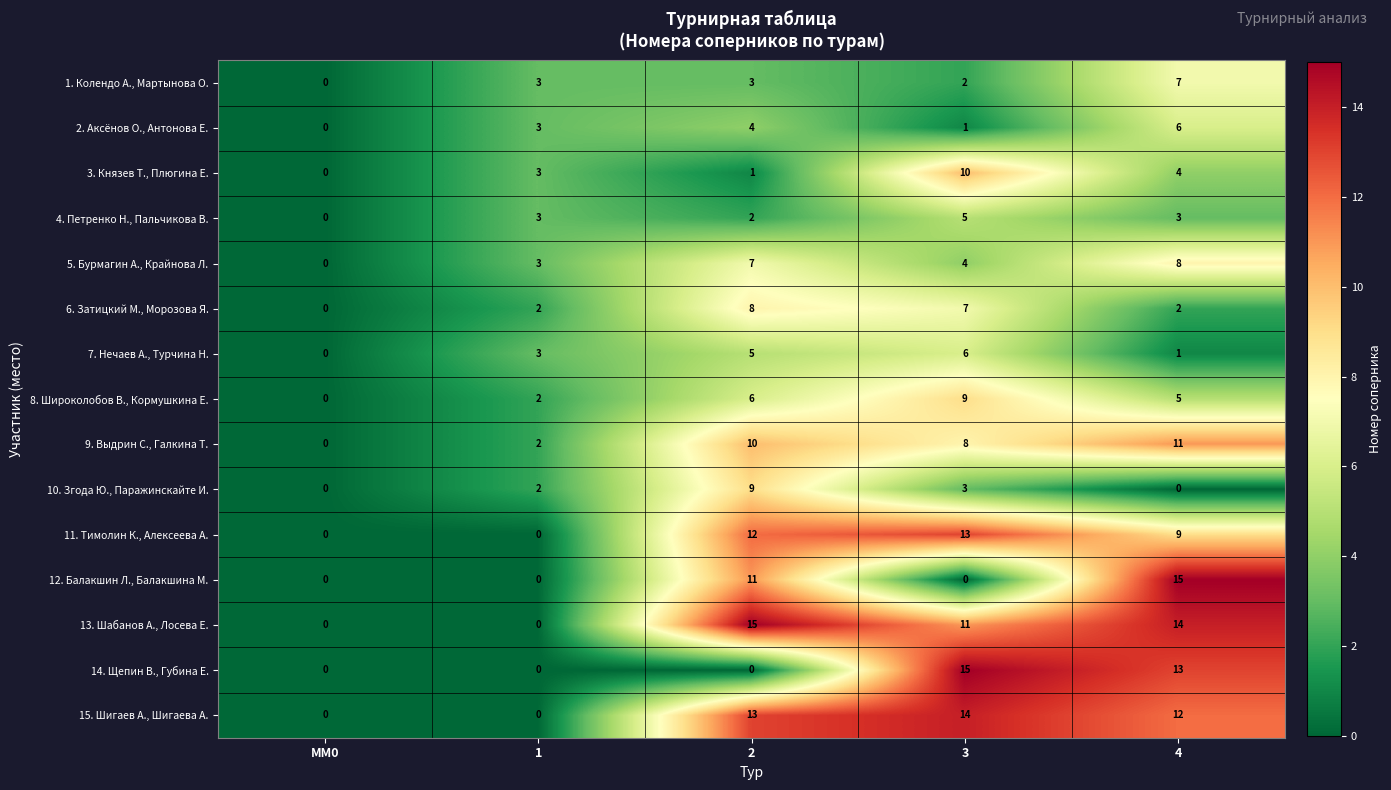

What is the sum of all 10. Згода Ю., Паражинскайте И. values?

14